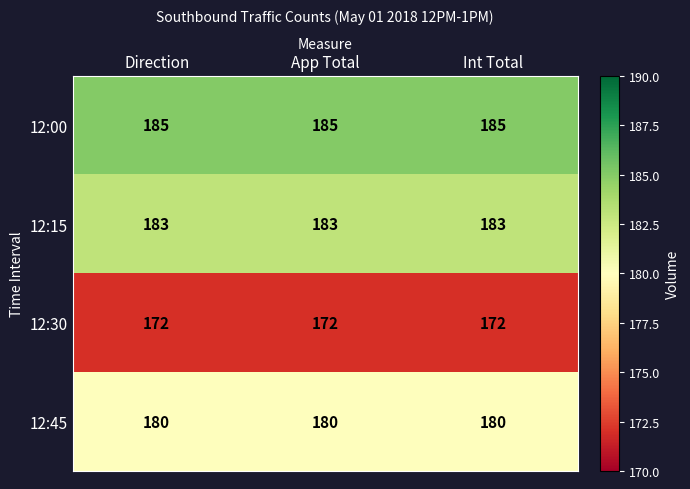

Which series has the largest total across all categories?

12:00